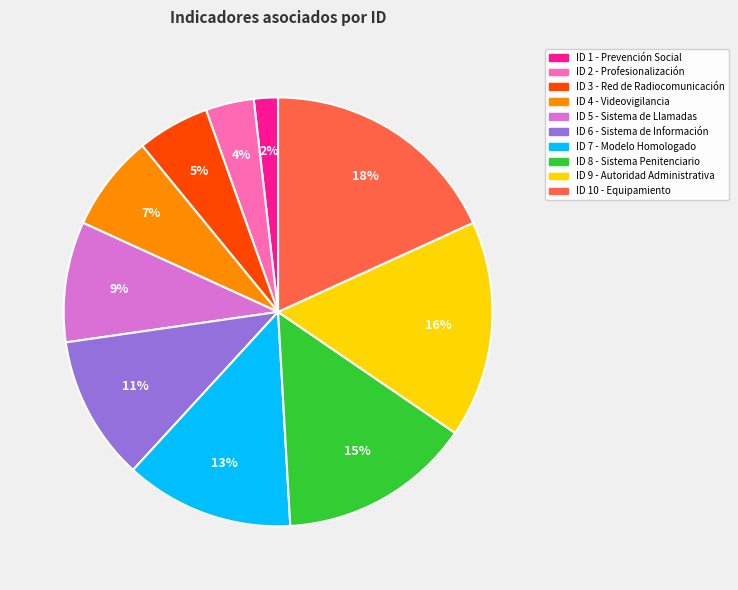

Combined, do ID 6 - Sistema de Información and ID 1 - Prevención Social account for over 50%?

No